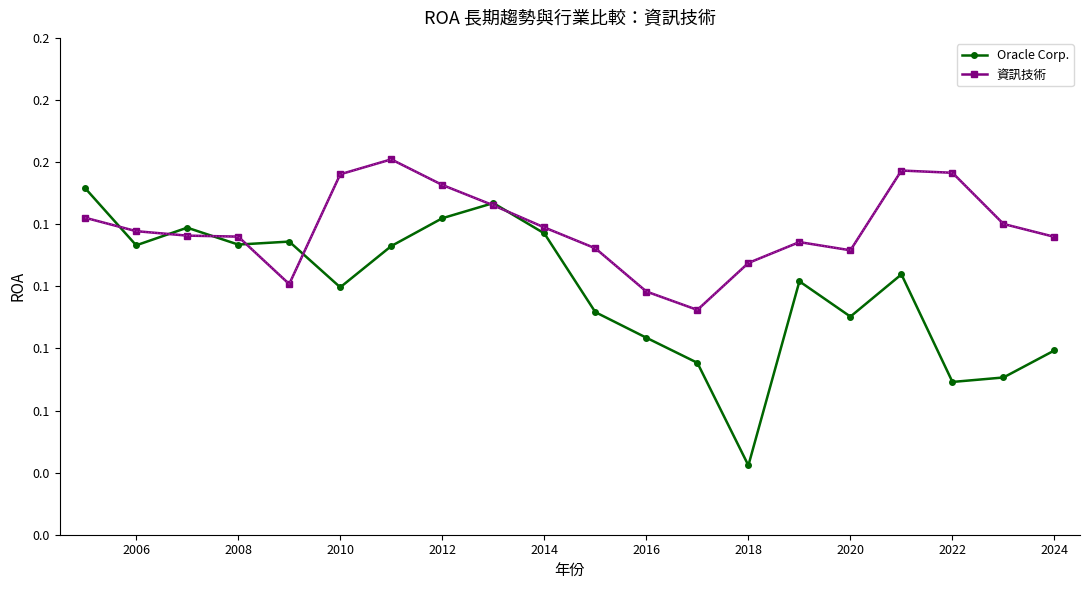

List the series in order of their overall mean, lowest first.

Oracle Corp., 資訊技術